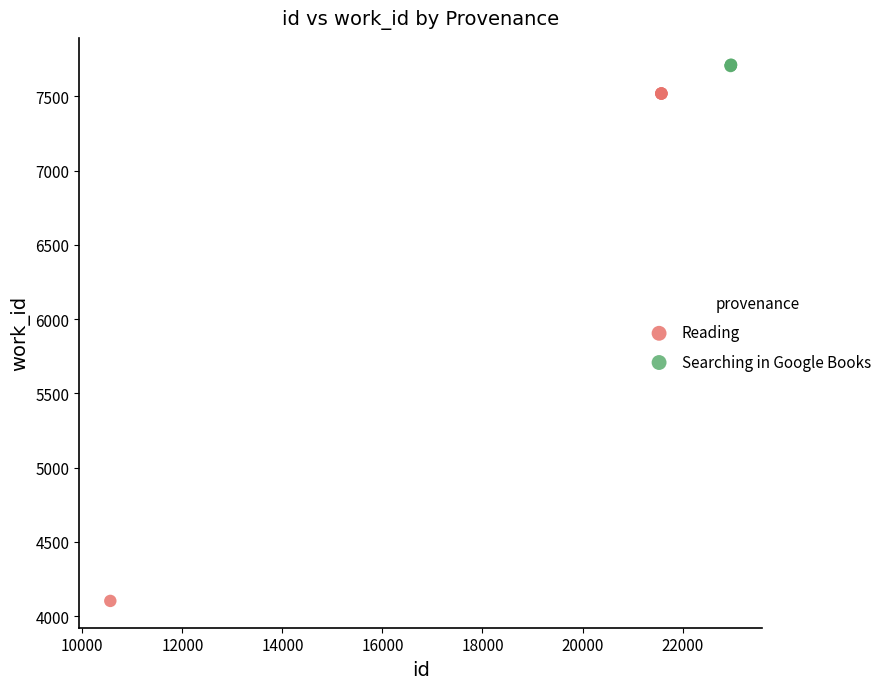

What are all the series names shown in the legend?

Reading, Searching in Google Books